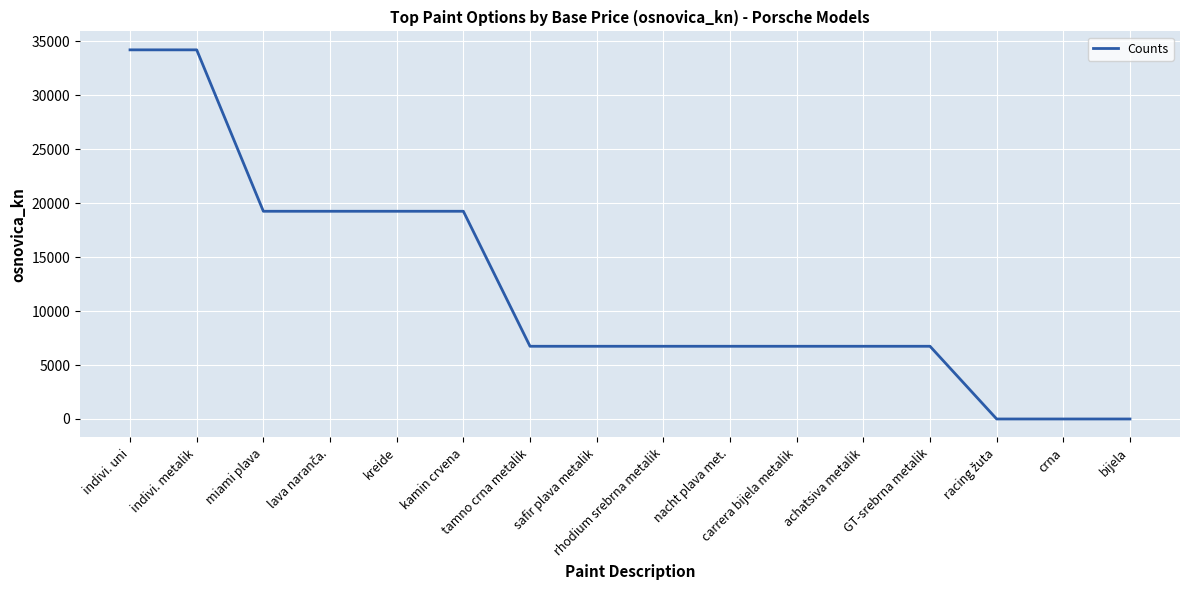

What is the greatest value displayed?

34224.2